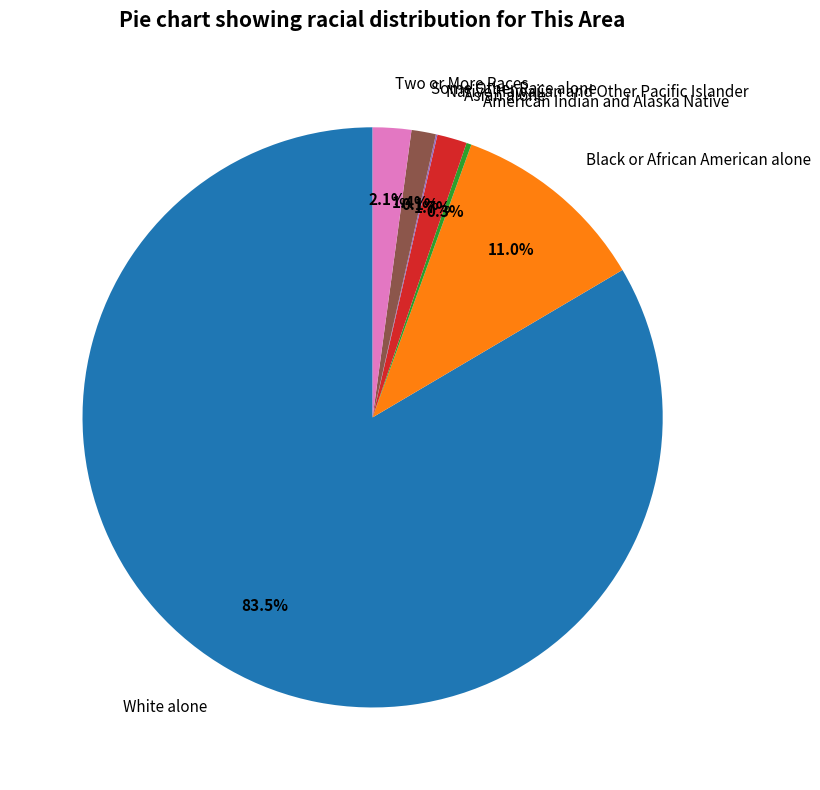

Between Some Other Race alone and Black or African American alone, which is larger?

Black or African American alone